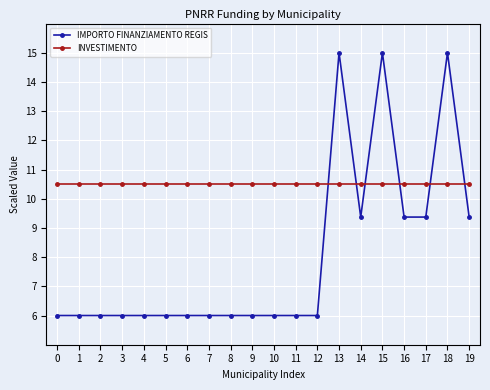

Does the chart display data point markers on the line(s)?

Yes